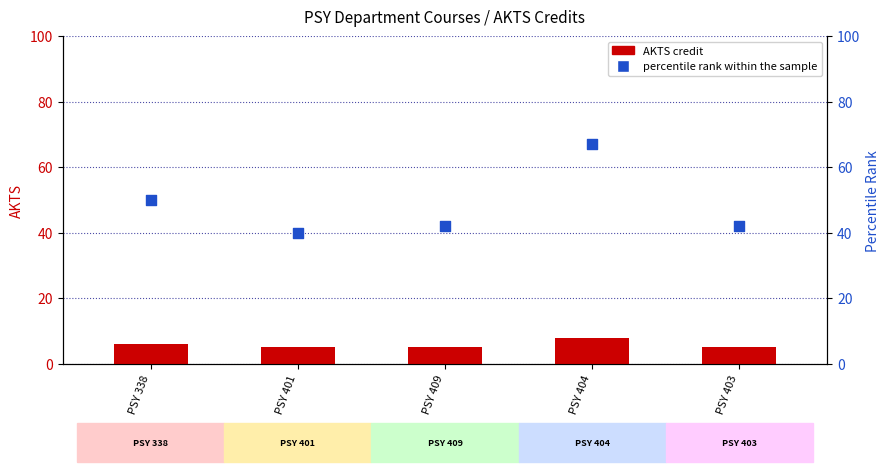

At how many categories does at least one series exceed 5?

5